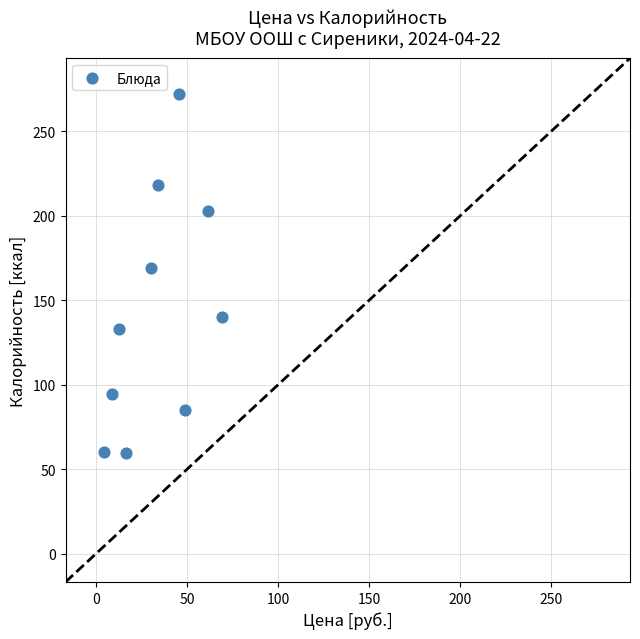

What is the range of X values (max minus min)?

64.4